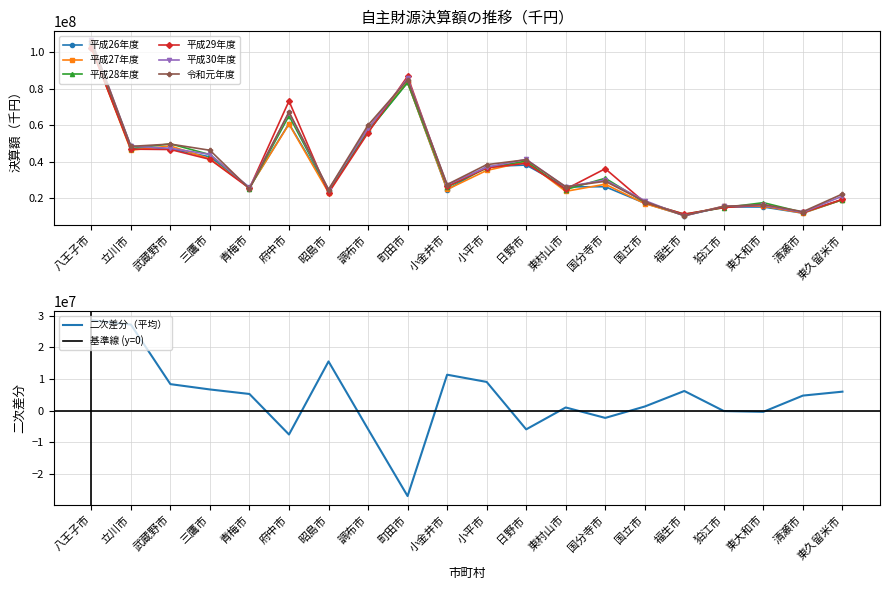

Reading left to right, list all the values displayed in this chart.

平成26年度: 104542710	48441515	46958028	42677439	25974372	60823024	24142561	56832276	83414902	24657974	37320299	38193077	26232092	26333294	17317106	10592086	15298231	15241530	11869842	19252822
平成27年度: 102530901	46300238	48634581	41547036	25857717	60556310	23154046	58485744	83366904	24829188	35234486	40036291	23803534	27703472	17104210	10741633	15652996	15740410	11900478	19216979
平成28年度: 102938855	47125736	49778938	43884623	25358137	65142700	24266228	56639328	83390500	26153467	36535260	40393435	24744053	30968100	17734136	11306425	14885418	17611813	12300492	19236545
平成29年度: 102251407	46886286	46681867	41297885	25468847	73198754	22901168	55832148	86715717	26540980	36633210	39152395	24995952	36182398	17709872	11324348	14977359	16199176	12242315	19467442
平成30年度: 106509717	48477154	47345214	44027132	25840942	66822434	24791133	58212894	85590118	27389057	37033608	41296955	26277031	29957061	18773336	10355710	15693459	16234681	12354811	21204335
令和元年度: 106017577	48398797	49655650	46269137	25189744	67259185	24789432	60029016	84696705	27532705	38405565	41101068	26314128	29293805	18242894	10498397	15552285	16607972	12687681	22361500